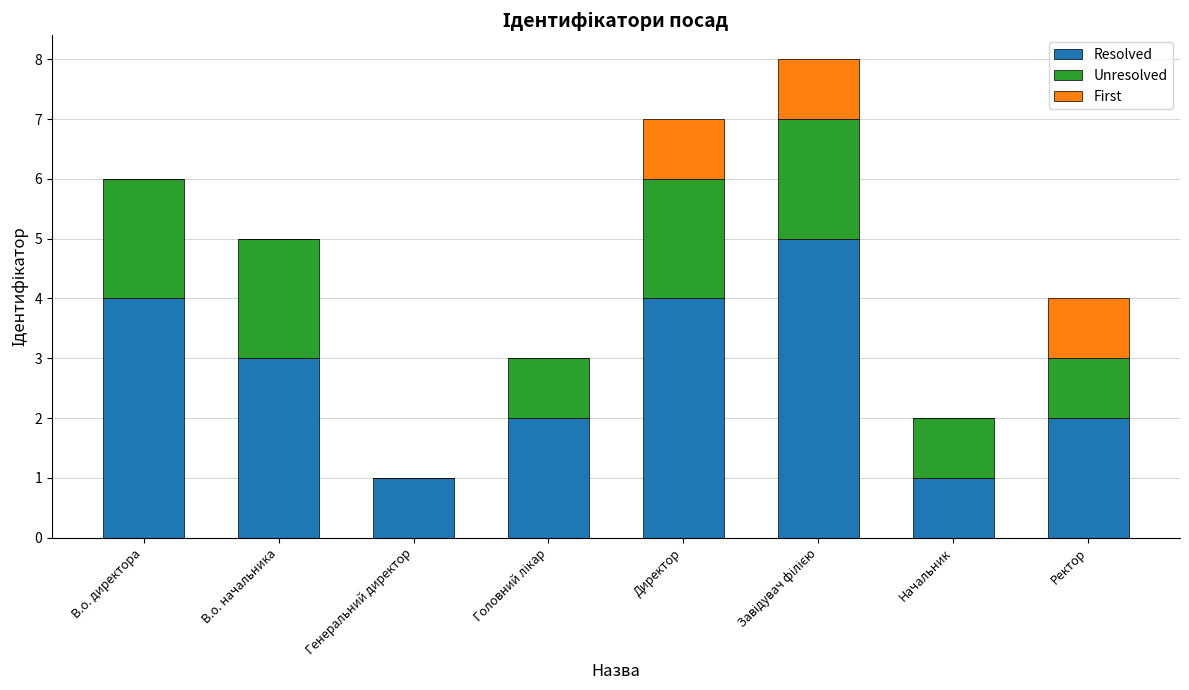

What is the maximum value for Resolved?

5